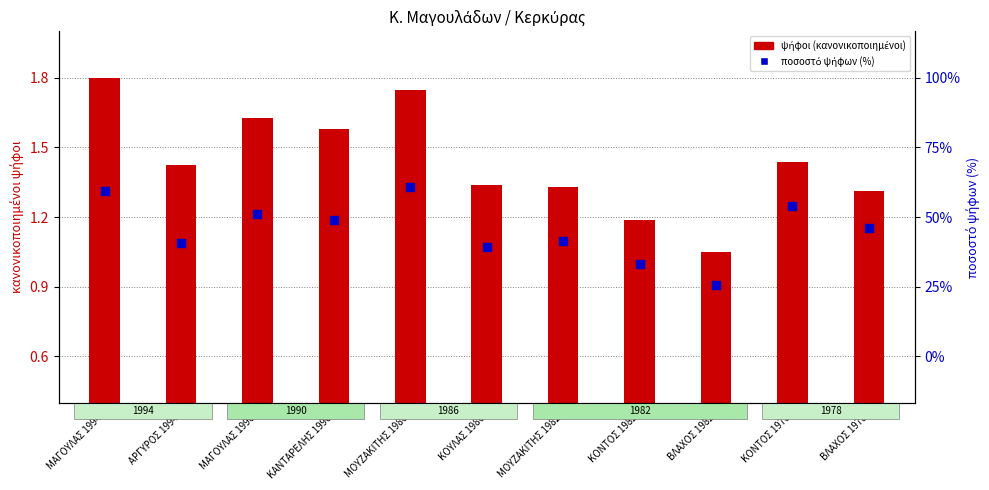

Which series has the largest total across all categories?

ψήφοι (κανονικοποιημένοι)